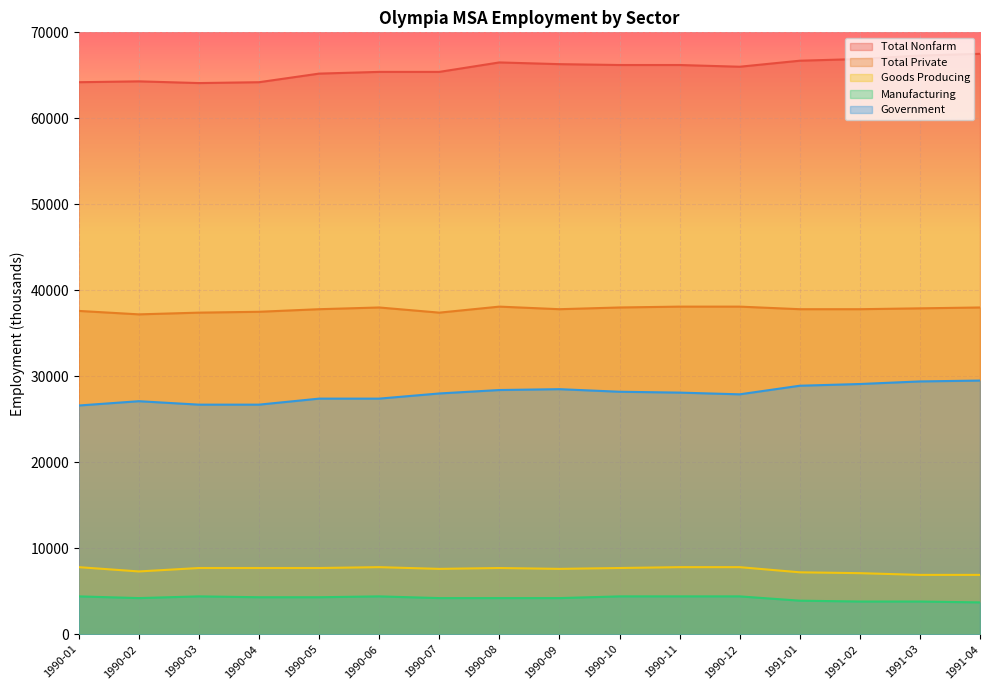

Which series has the largest total across all categories?

Total Nonfarm